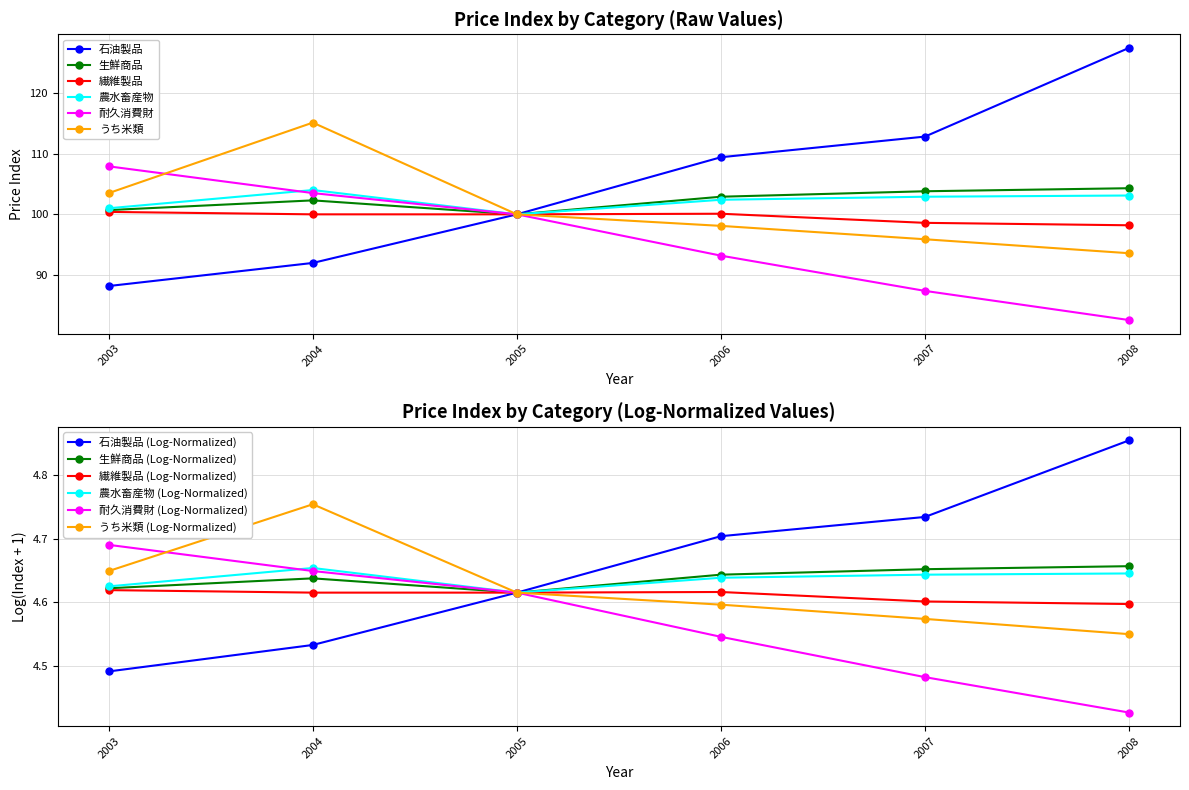

What is the value of the 農水畜産物 point at the 3rd from the left?

100.0